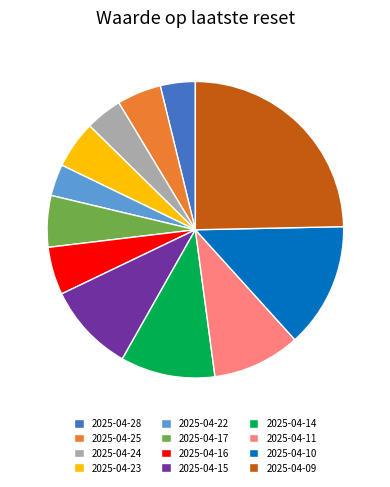

Do 2025-04-17 and 2025-04-10 together represent more than half of the pie?

No